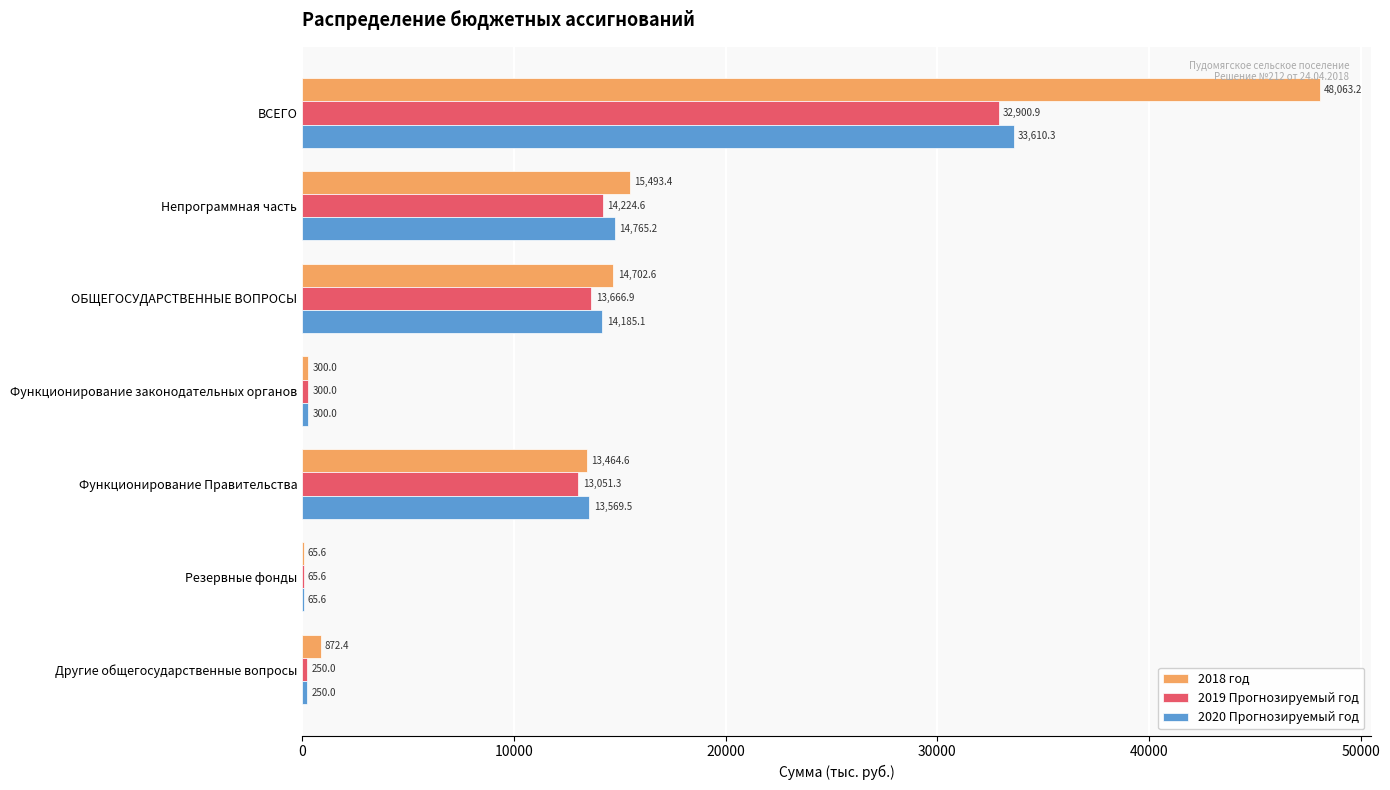

At which category does the chart reach its peak across all series?

ВСЕГО